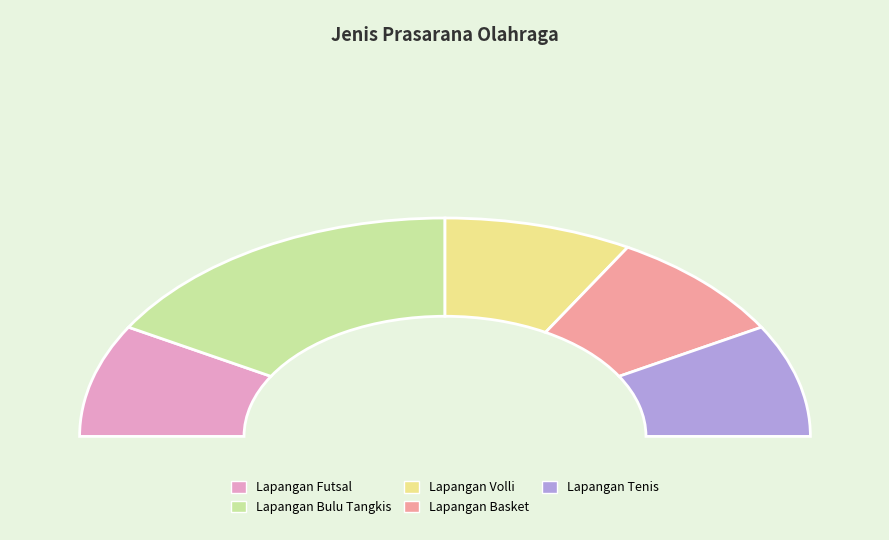

Which slice is the smallest?

Lapangan Futsal